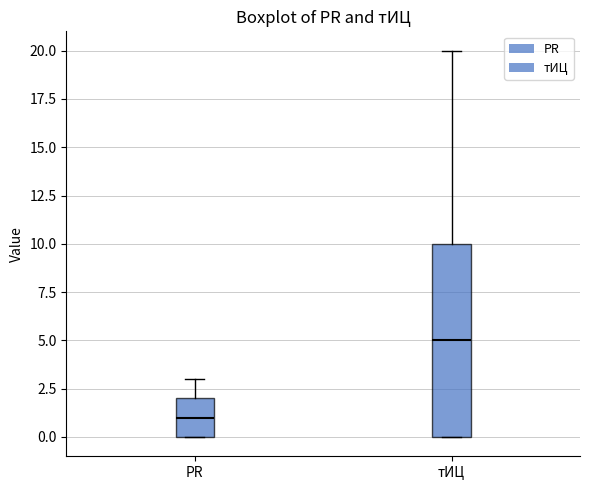

Which box is the tallest, from its lower edge to its upper edge?

тИЦ